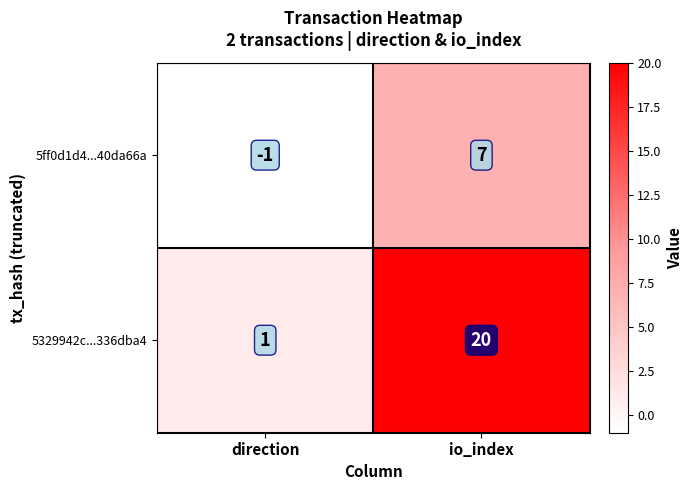

Reading left to right, what are all the values shown in this chart?

5ff0d1d4...40da66a: direction=-1	io_index=7
5329942c...336dba4: direction=1	io_index=20